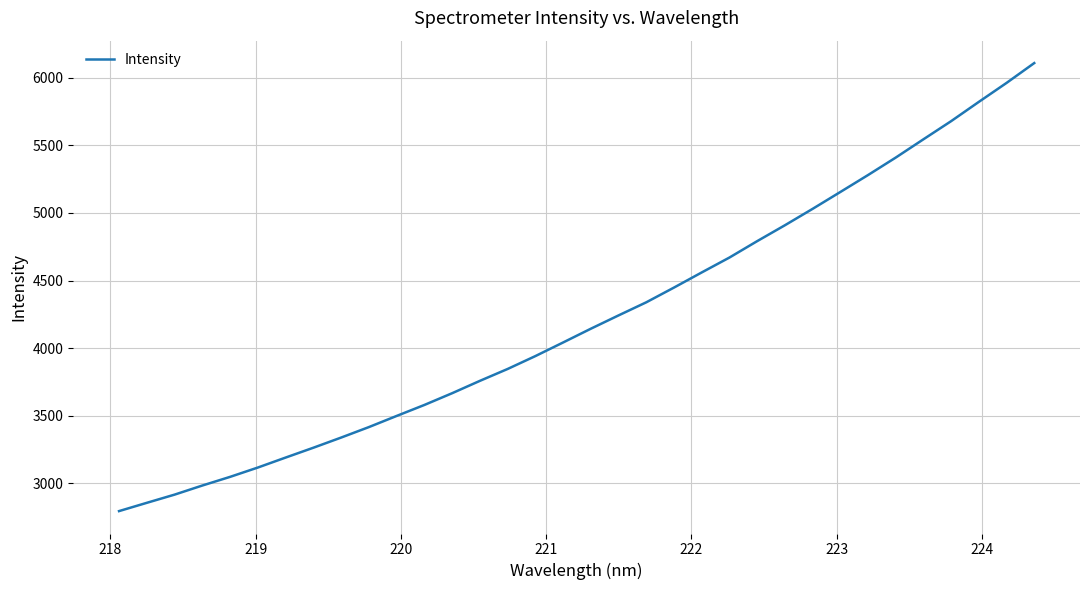

What is the greatest value displayed?

6108.8